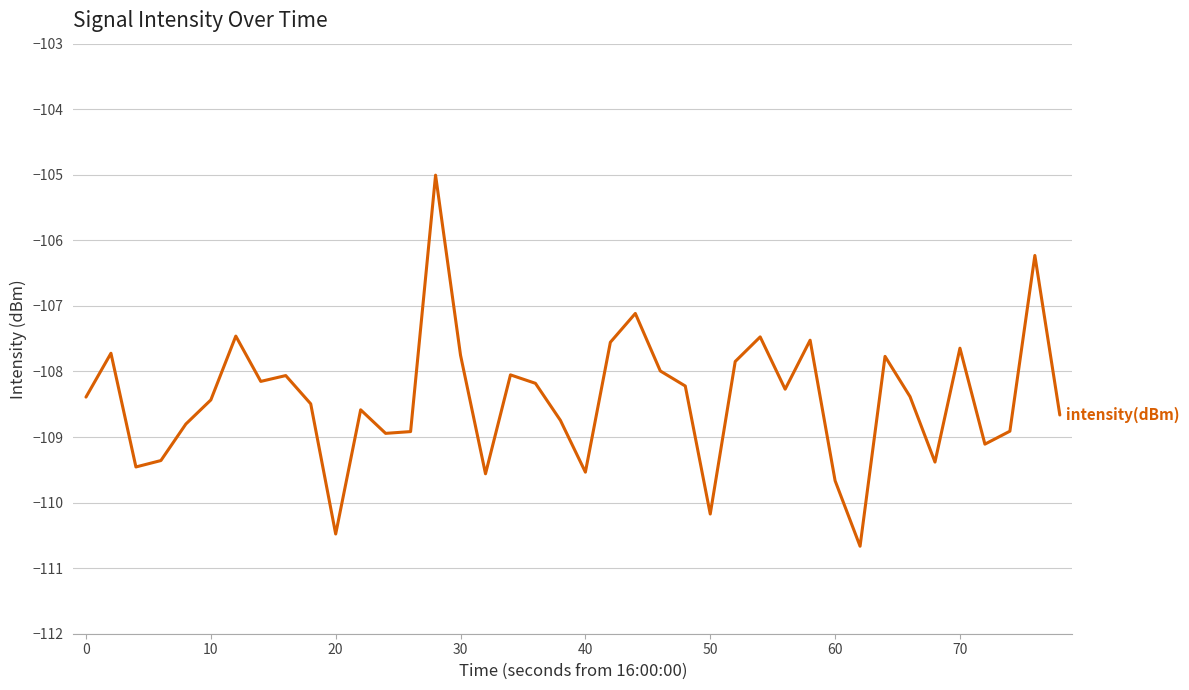

What is the difference between the maximum and minimum values?

5.7